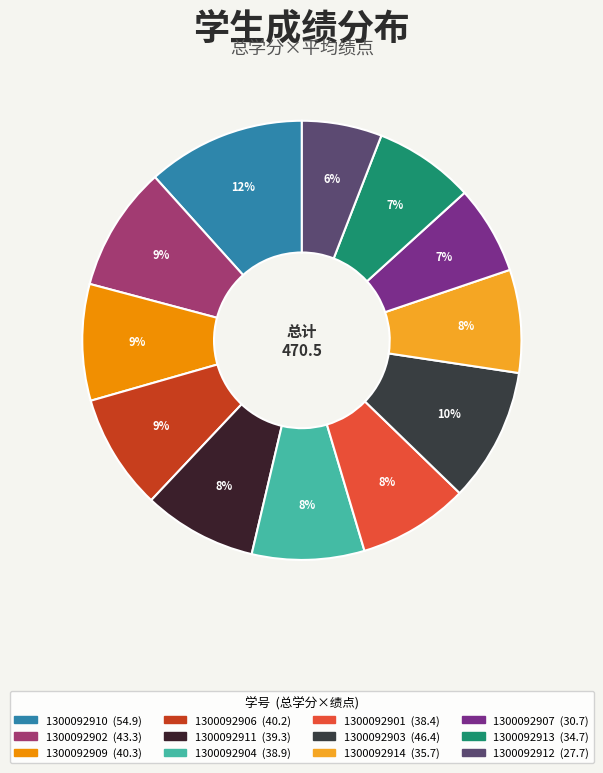

Rank the categories by value from highest to lowest.

1300092910, 1300092903, 1300092902, 1300092909, 1300092906, 1300092911, 1300092904, 1300092901, 1300092914, 1300092913, 1300092907, 1300092912